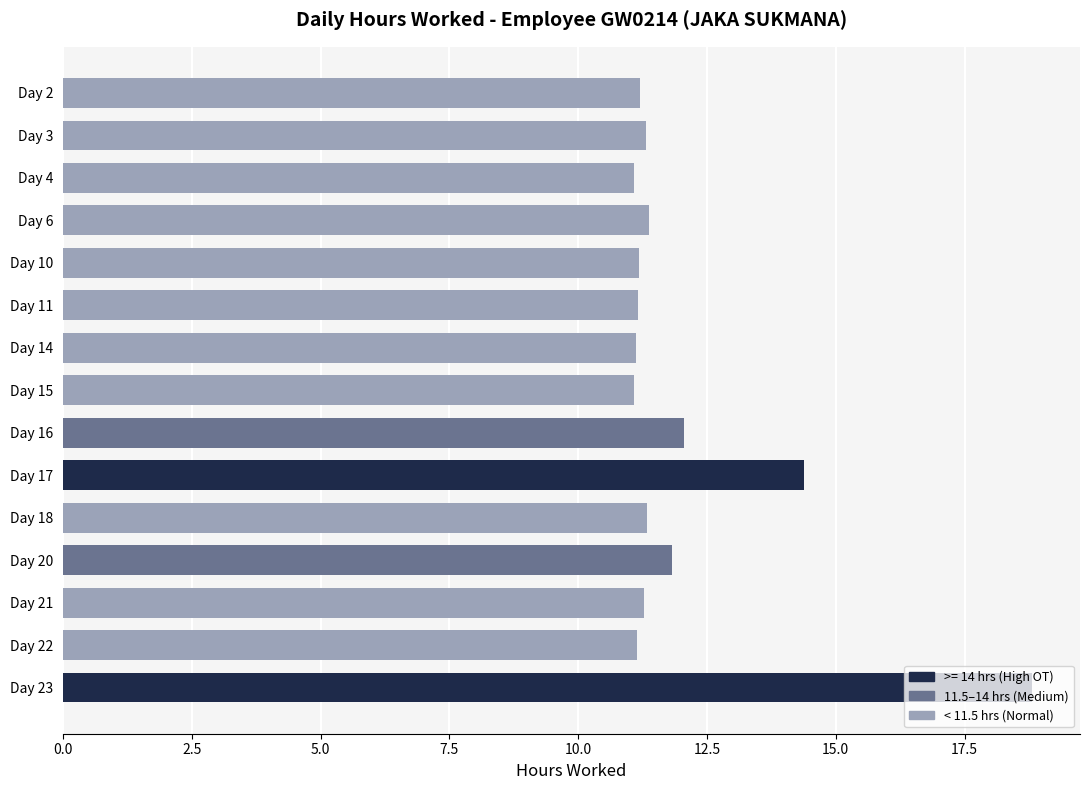

What is the ratio of the value at Day 14 to the value at Day 3?

1.0